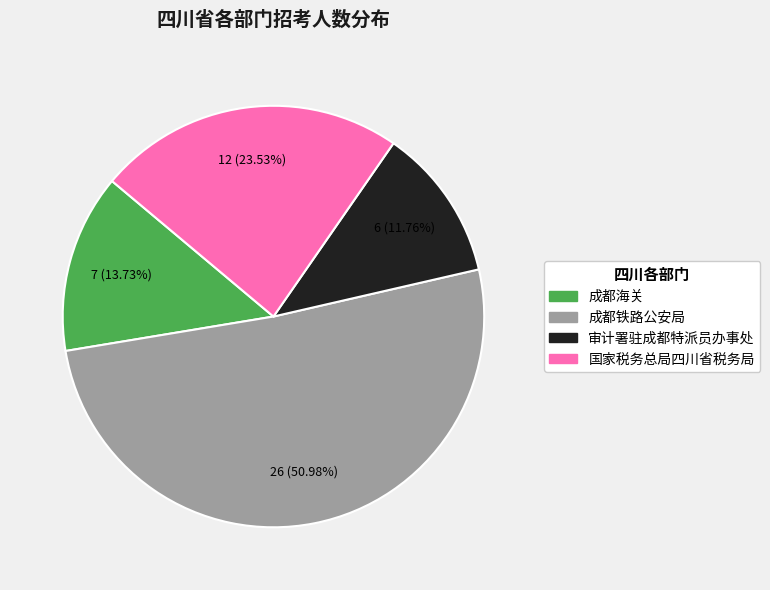

True or false: 审计署驻成都特派员办事处 accounts for 12% of the total.

True